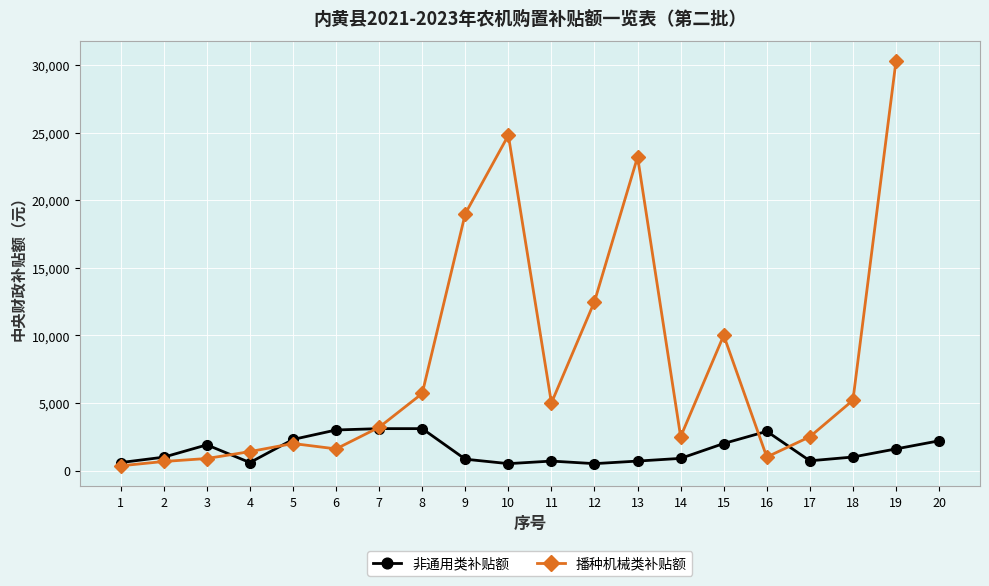

Where is the first local minimum for 非通用类补贴额?

4